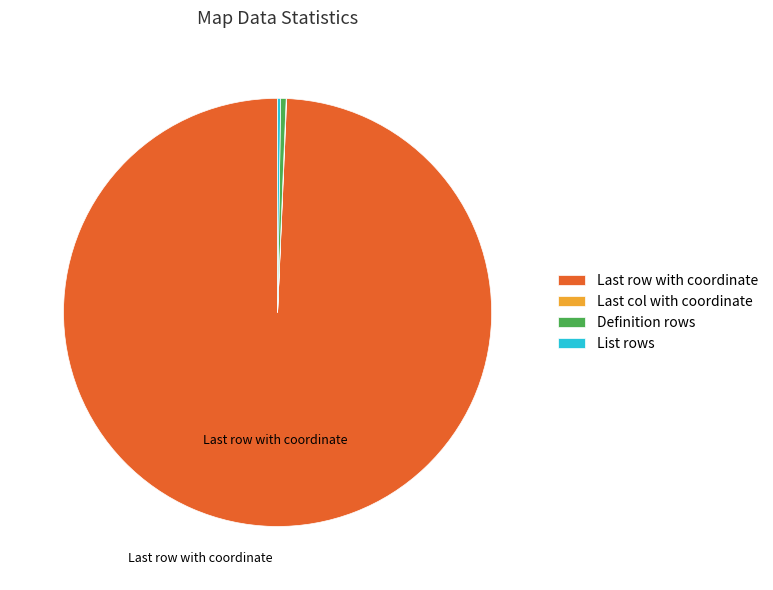

Which category has the biggest portion of the pie?

Last row with coordinate